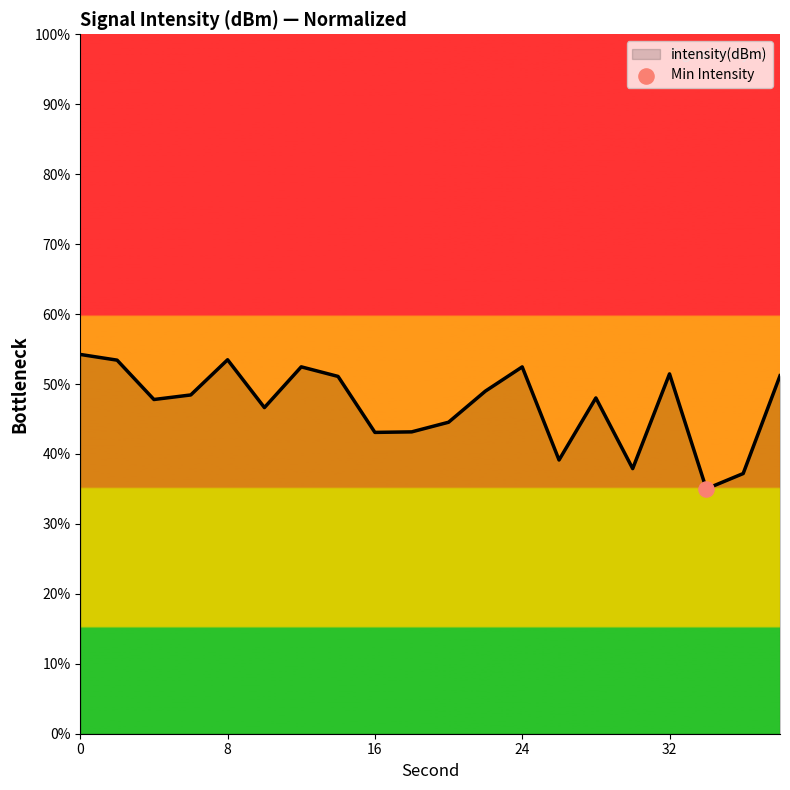

What is the difference between the maximum and minimum values?

19.2